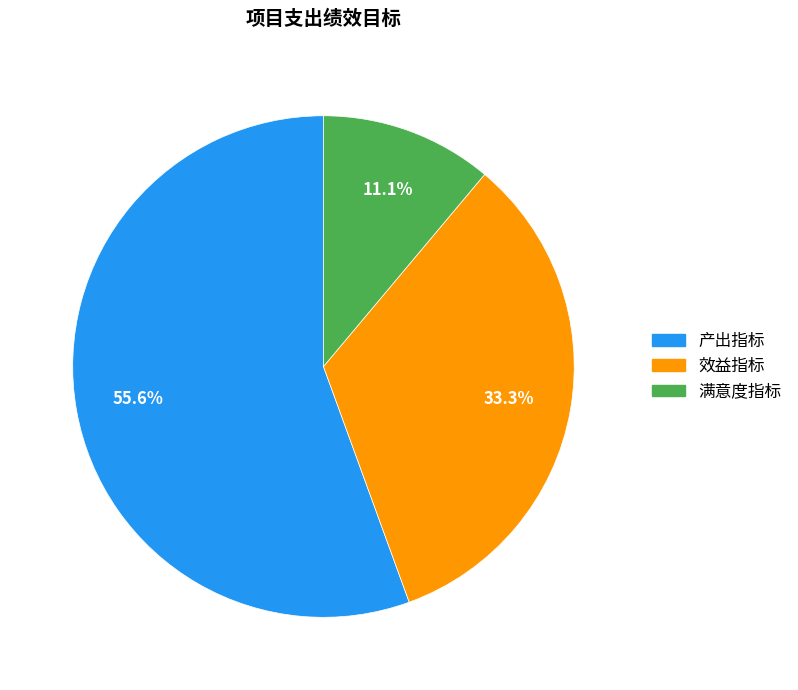

How much of the chart is everything except 满意度指标?

88.9%